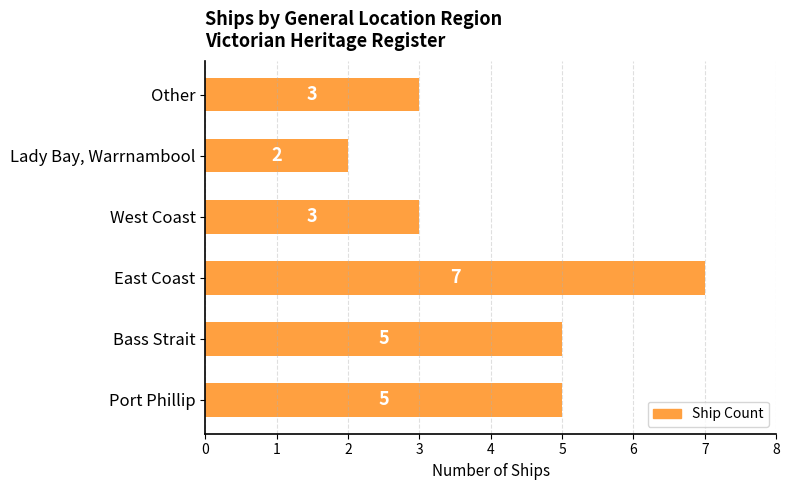

Count the values in the range 3 to 5.

4